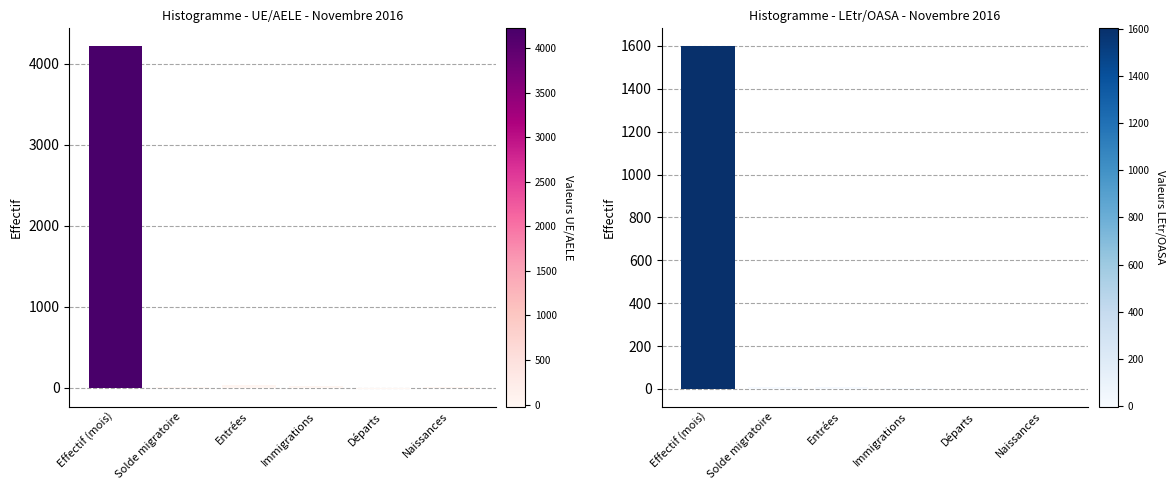

How many data points does each series have?

6